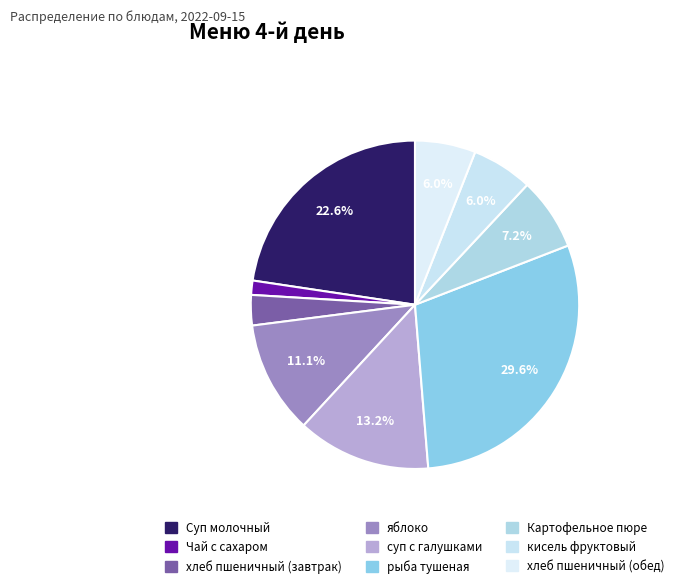

How many segments does this pie chart have?

9